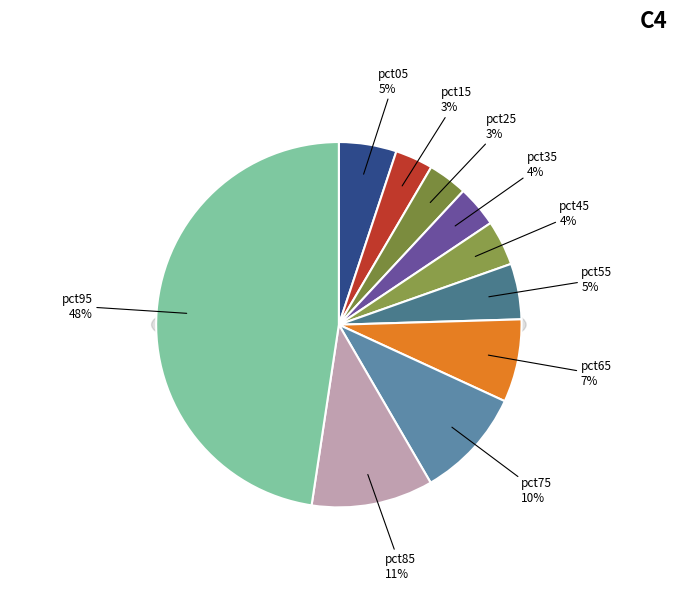

Is it true that pct85 is 11% of the pie?

True